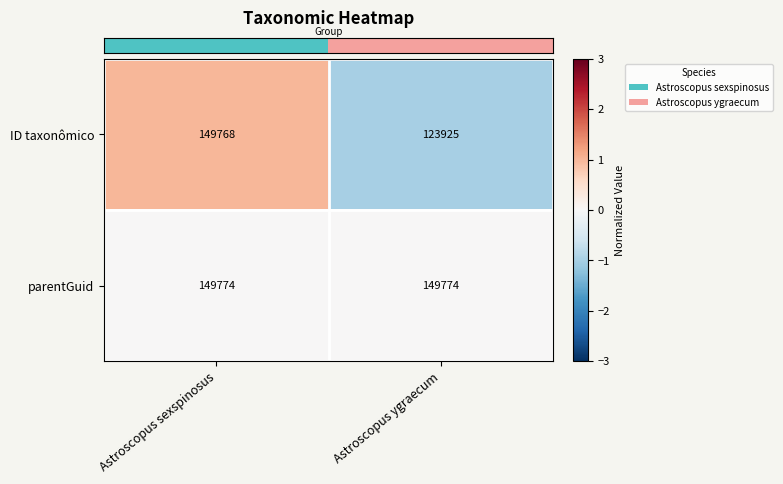

What is the maximum value for parentGuid?

149774